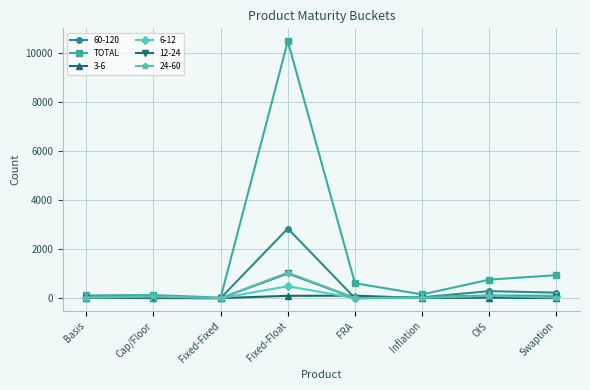

Which series has the largest range (max minus min)?

TOTAL